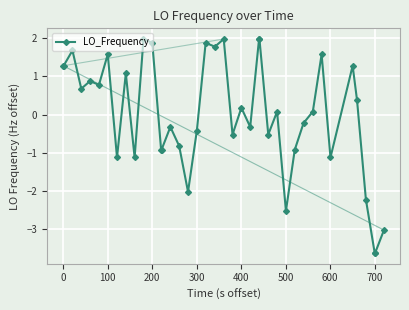

What is the value of the 33rd point from the left?

1.6